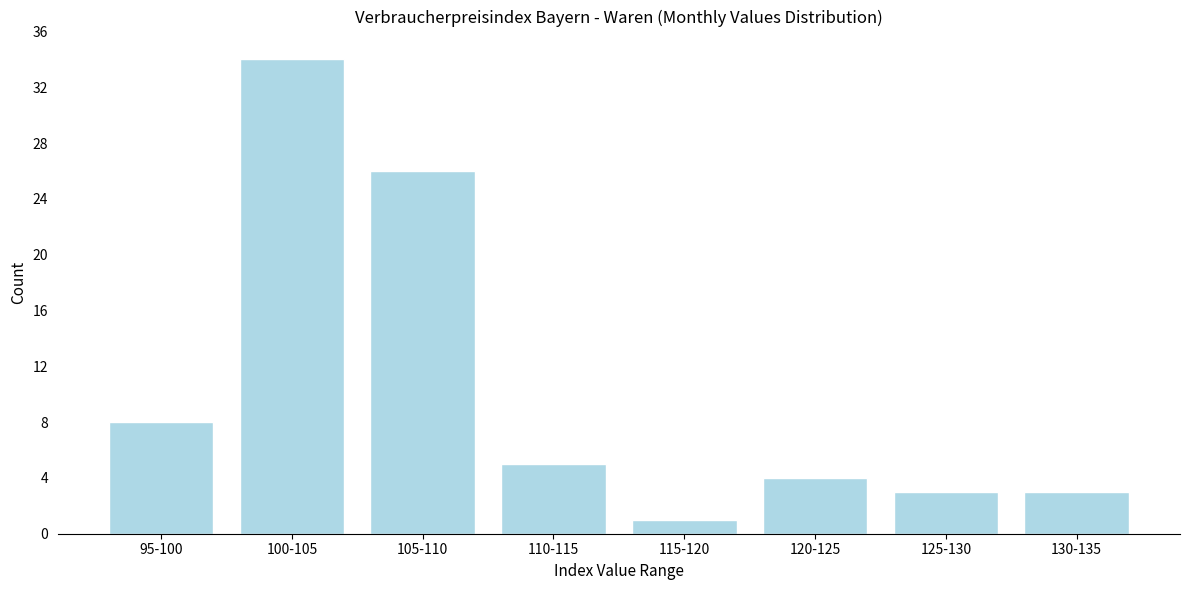

Reading right to left, extract all data points from this chart.

130-135=3	125-130=3	120-125=4	115-120=1	110-115=5	105-110=26	100-105=34	95-100=8